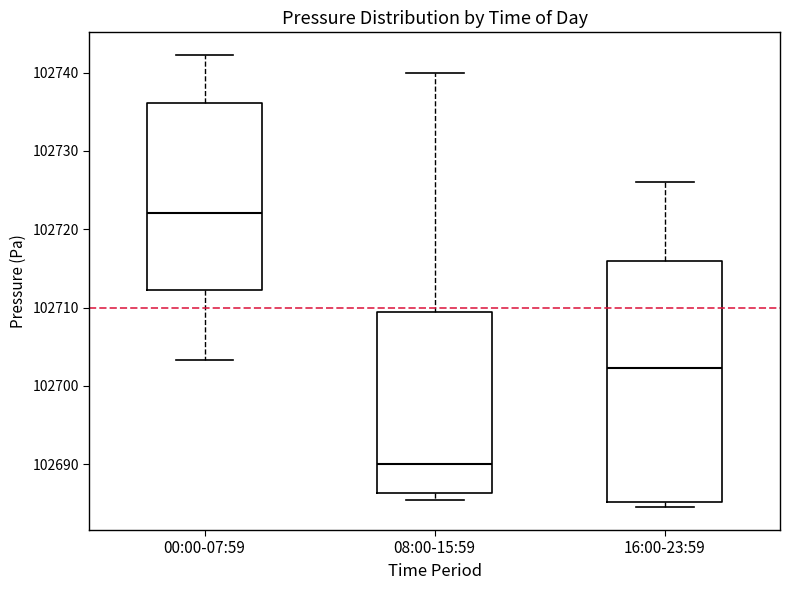

Reading left to right, read every box against the y-axis: the position of its median line, the range the box covers, and the ends of its whiskers. The values are not printed on the chart, so give them approximately, as read against the axis.

00:00-07:59: median 102722, box 102712 to 102736, whiskers 102703 to 102742
08:00-15:59: median 102690, box 102686 to 102710, whiskers 102686 (just below the box's lower edge) to 102740
16:00-23:59: median 102702, box 102685 to 102716, whiskers 102685 (just below the box's lower edge) to 102726